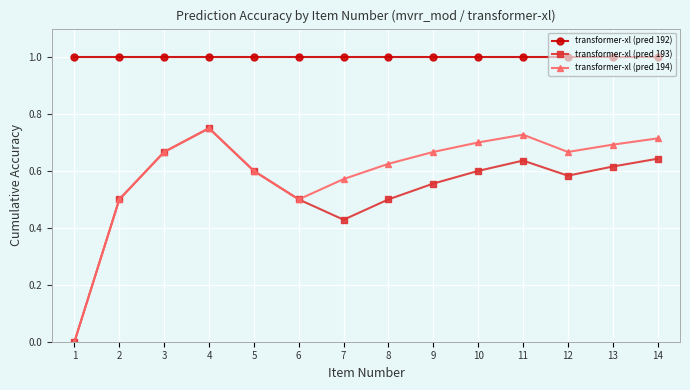

True or false: transformer-xl (pred 194) has more than 2 interior local peaks.

False